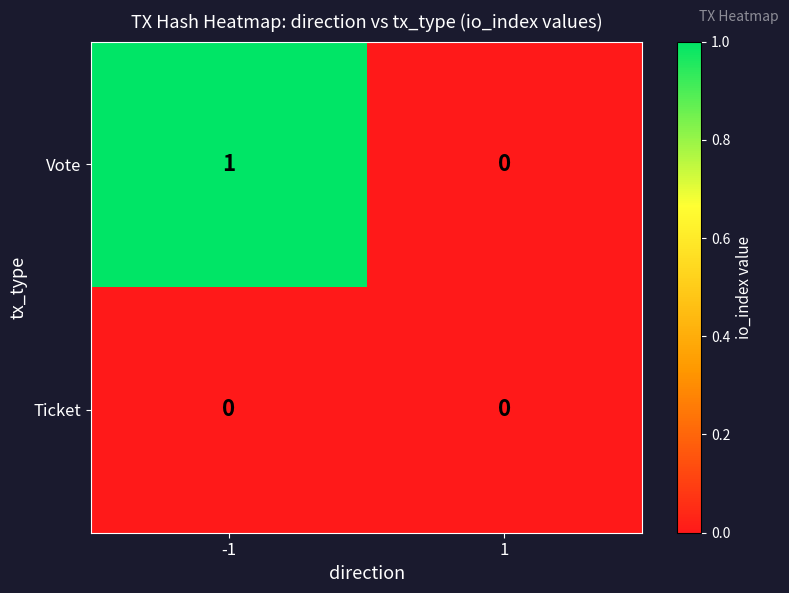

Reading right to left, list all the values displayed in this chart.

Vote: 0	1
Ticket: 0	0